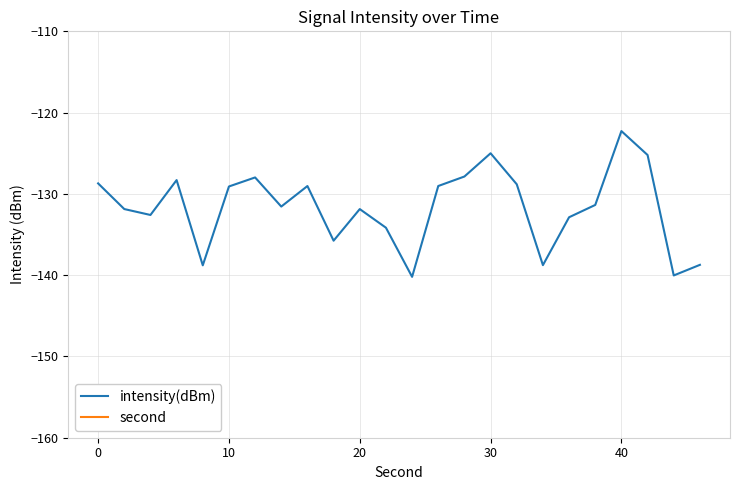

The intensity(dBm) series shows -46.1 at 10. True or false?

False